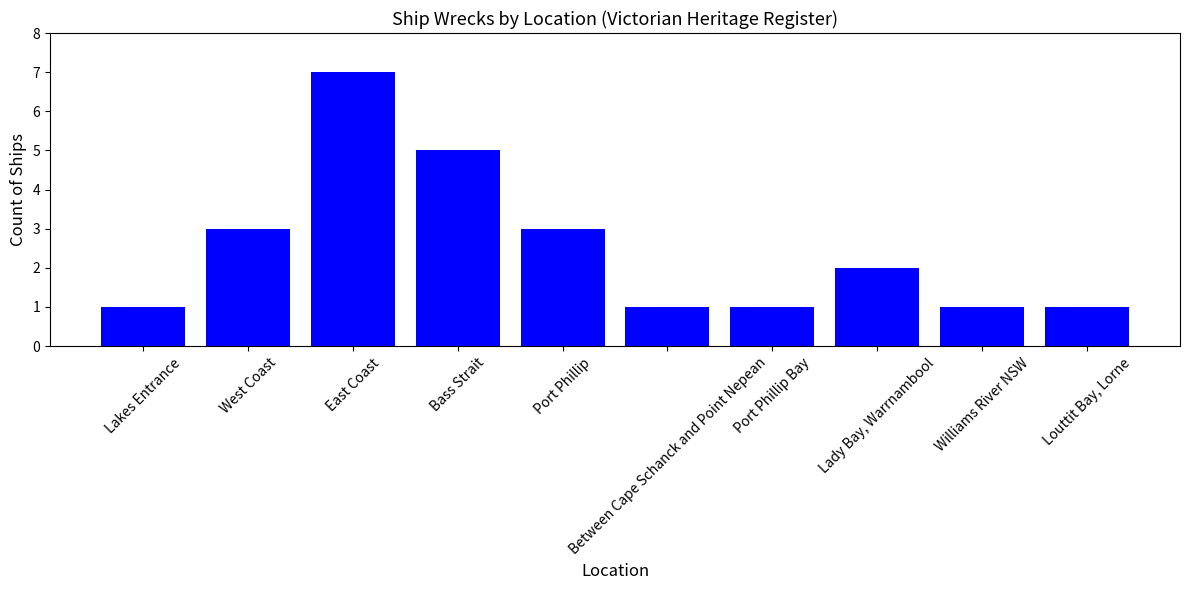

How many data points does each series have?

10